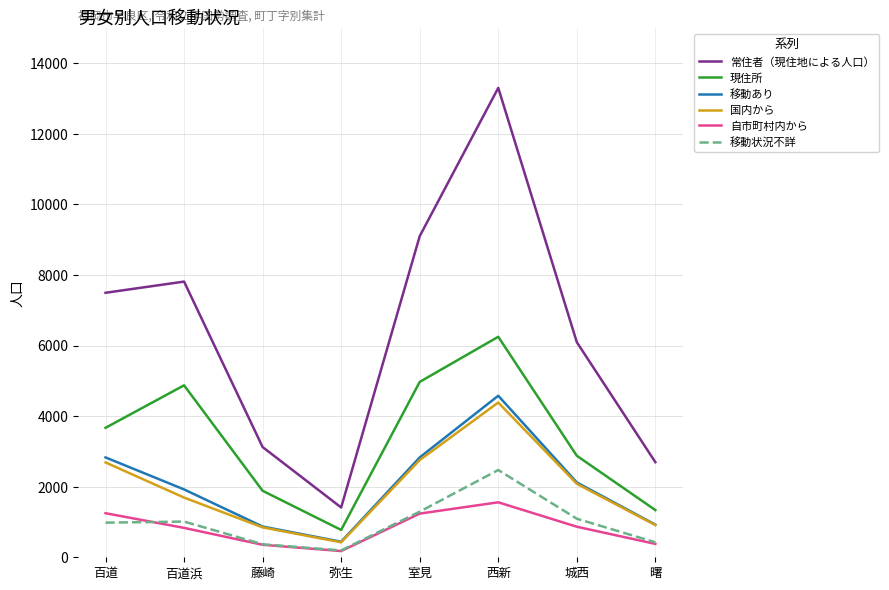

True or false: 現住所 and 常住者（現住地による人口） intersect in this chart.

False